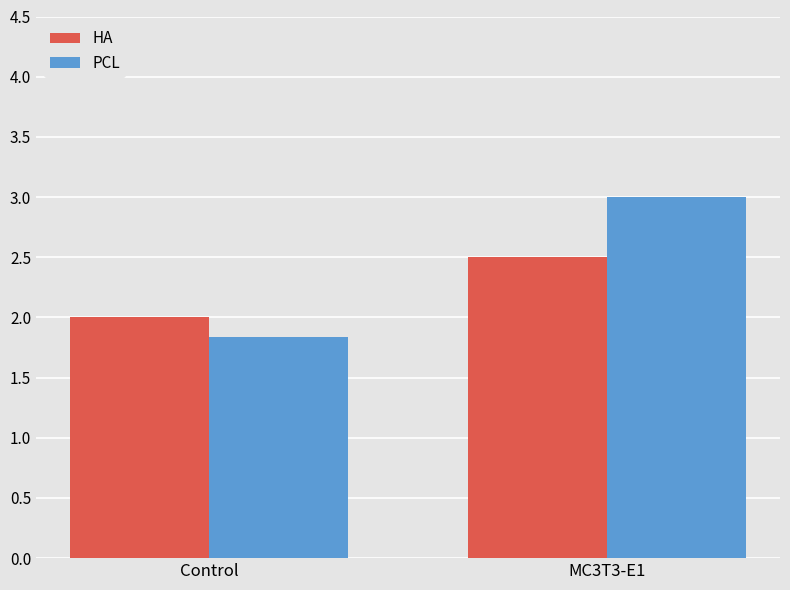

Is the value of PCL at MC3T3-E1 greater than the value of HA at MC3T3-E1?

Yes